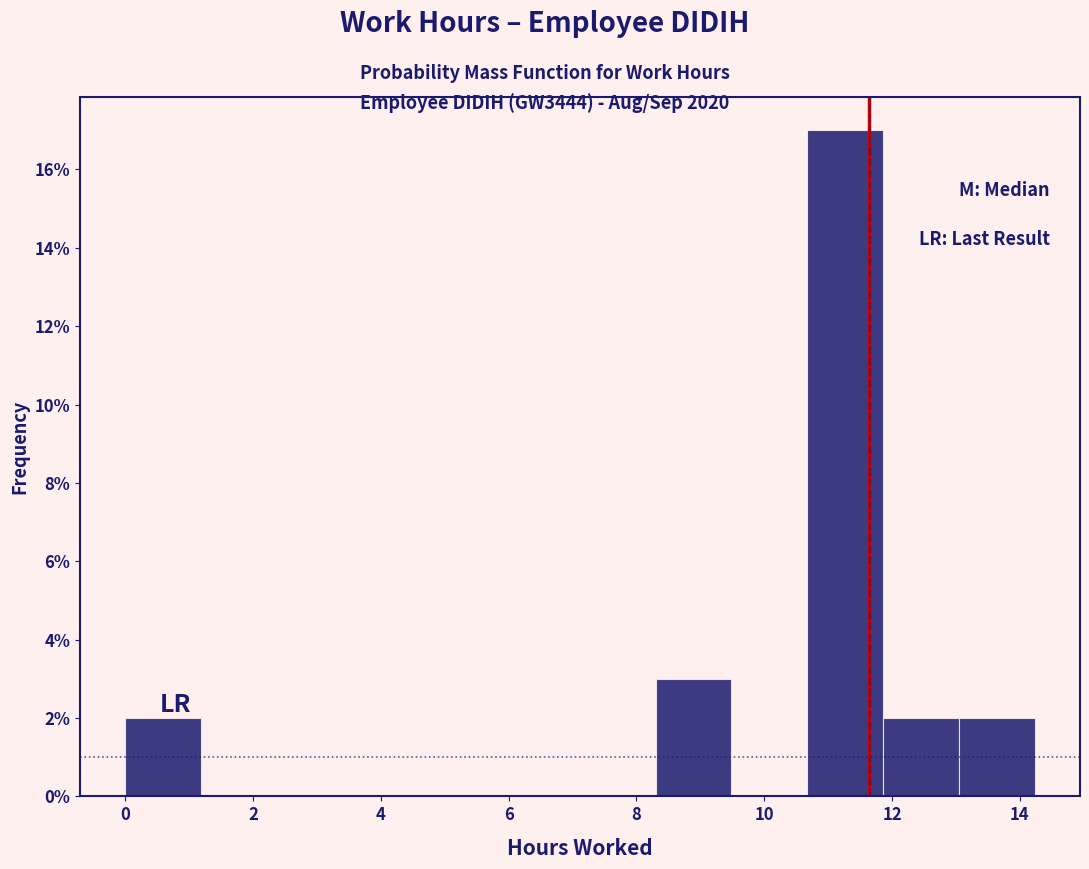

How tall is the bar that spans 13.0 to 14.2 on the x-axis? Neither the bar edges nor the heights are printed on the chart, so give them approximately, as read against the axes.

2